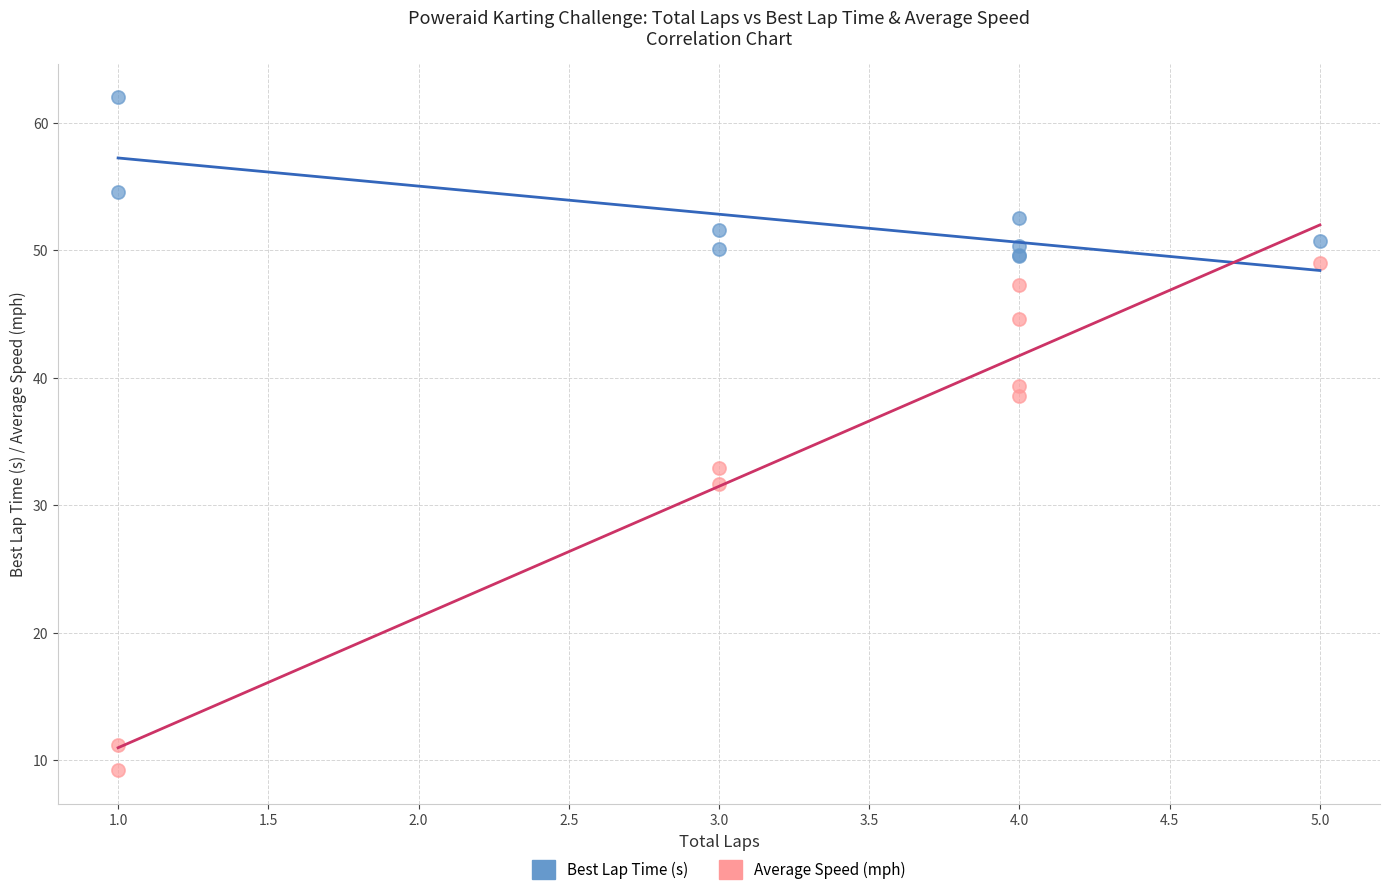

Which series contains the highest Y value?

Best Lap Time (s)